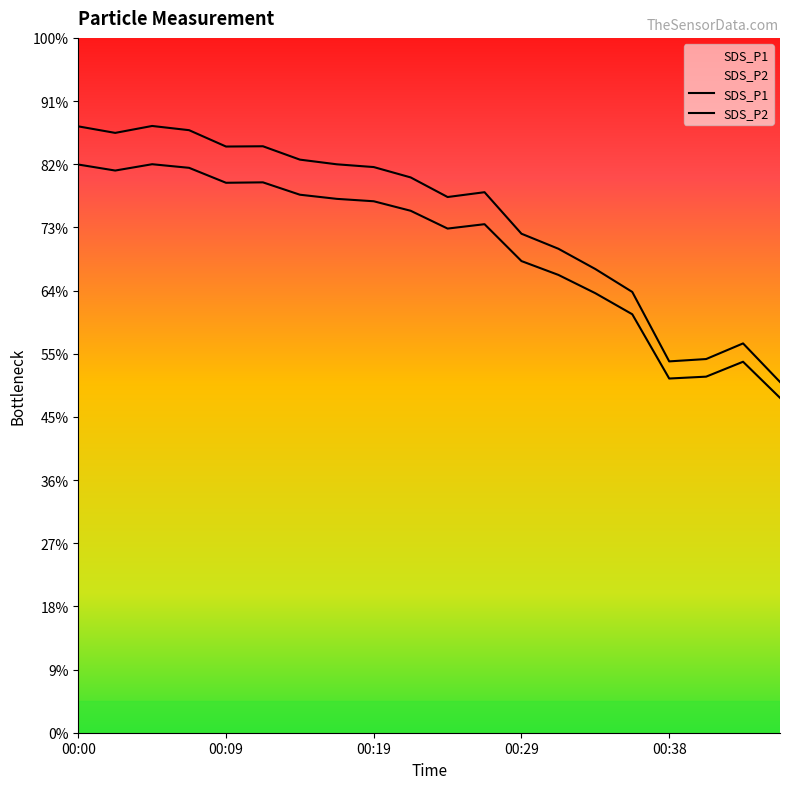

Which label corresponds to the smallest value in the chart?

00:46